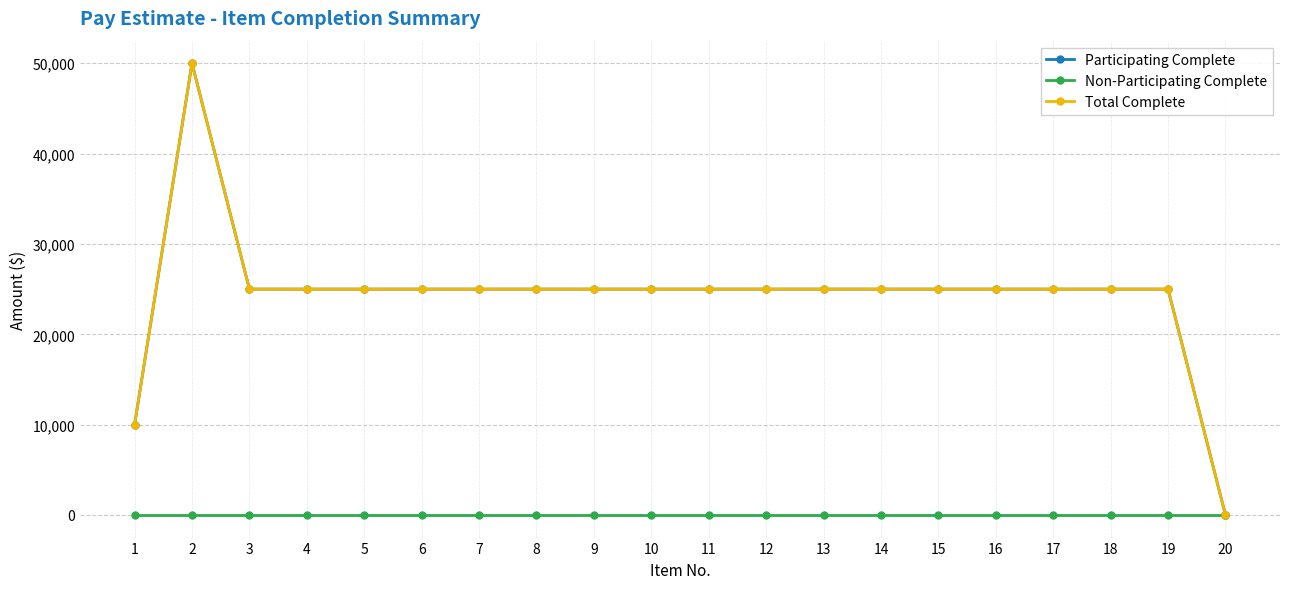

What is the maximum value for Participating Complete?

50000